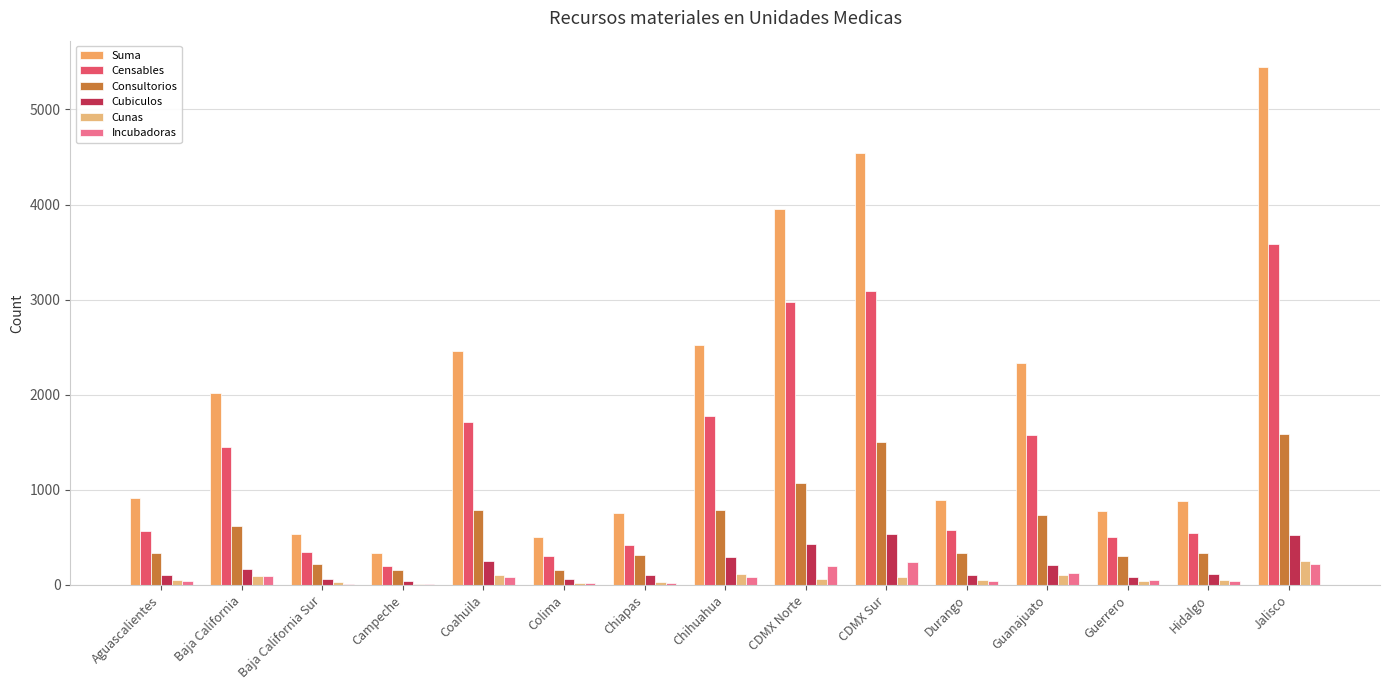

Which series changed the most between Campeche and Chiapas?

Suma